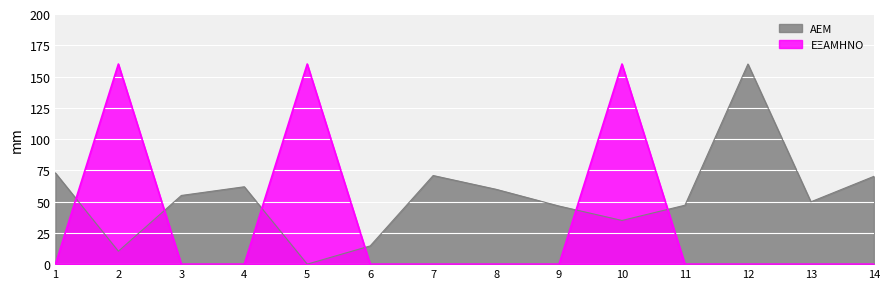

What is the difference between the second highest and second lowest values in the ΕΞΑΜΗΝΟ series?

160.0